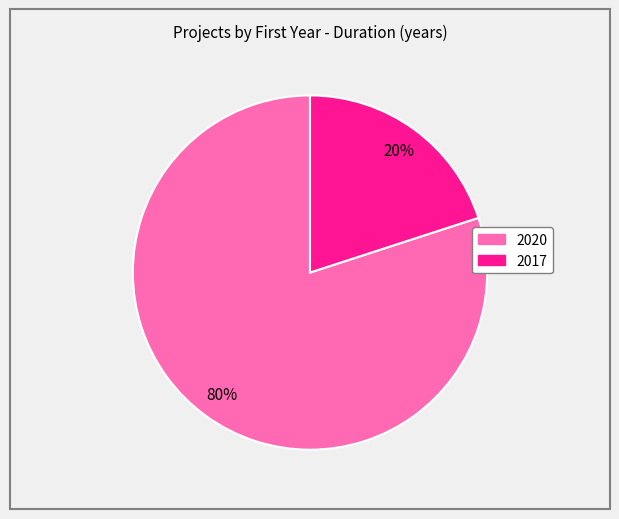

Is 2017 the majority of the pie?

No